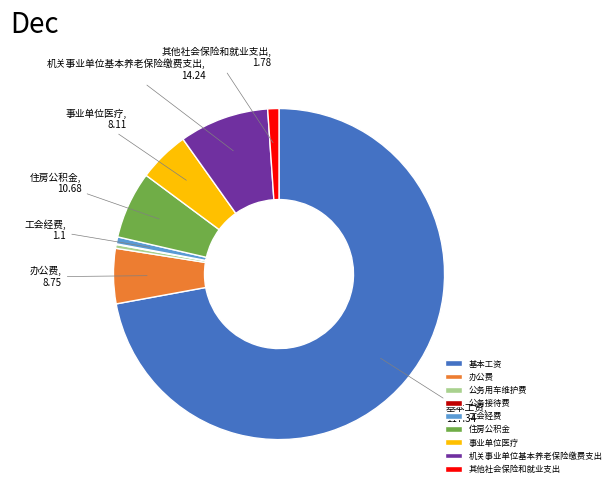

What is the ratio of the value at 基本工资 to the value at 机关事业单位基本养老保险缴费支出?

8.2